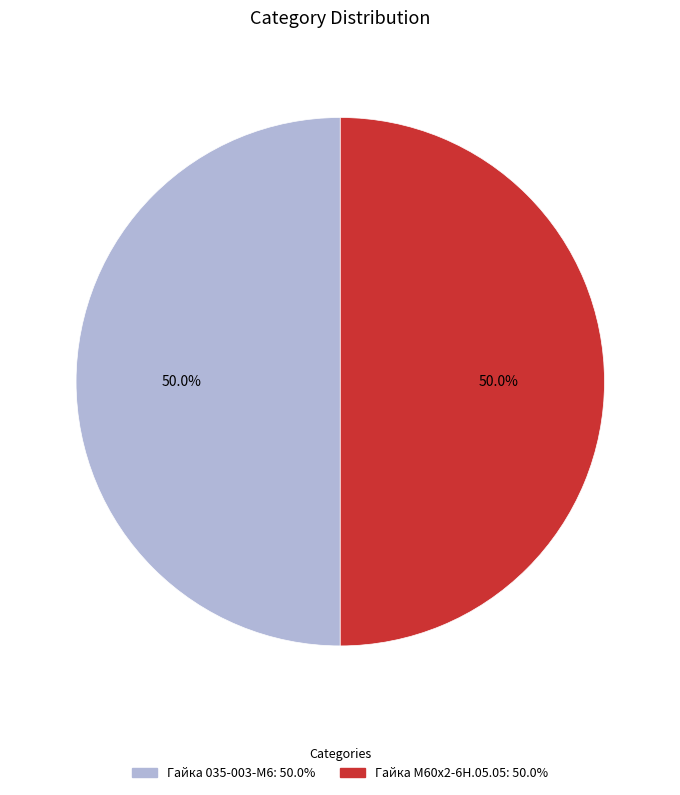

The Гайка М60х2-6Н.05.05 slice represents 50% of the pie. True or false?

True